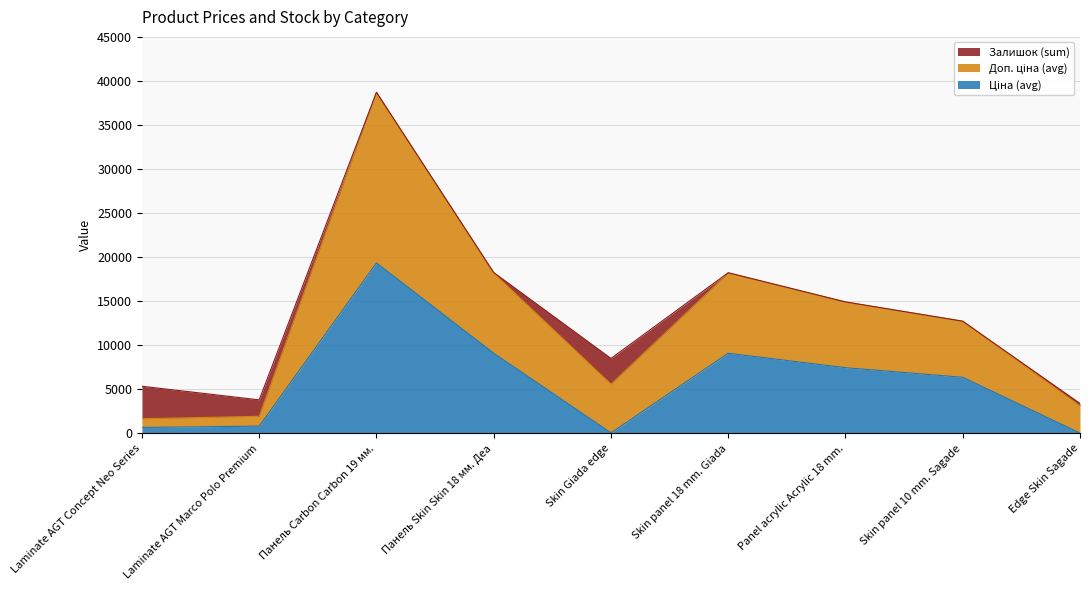

At which category is the sum across all series the highest?

Панель Carbon Carbon 19 мм.